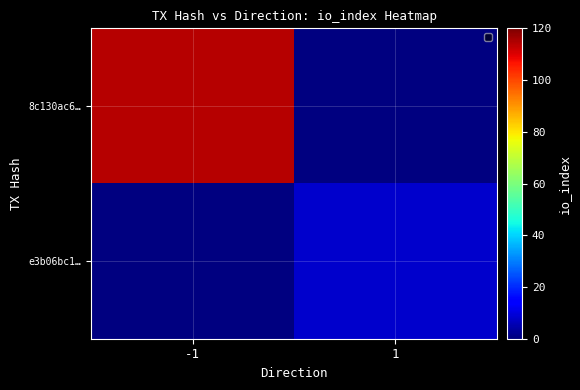

At which category is the sum across all series the highest?

-1